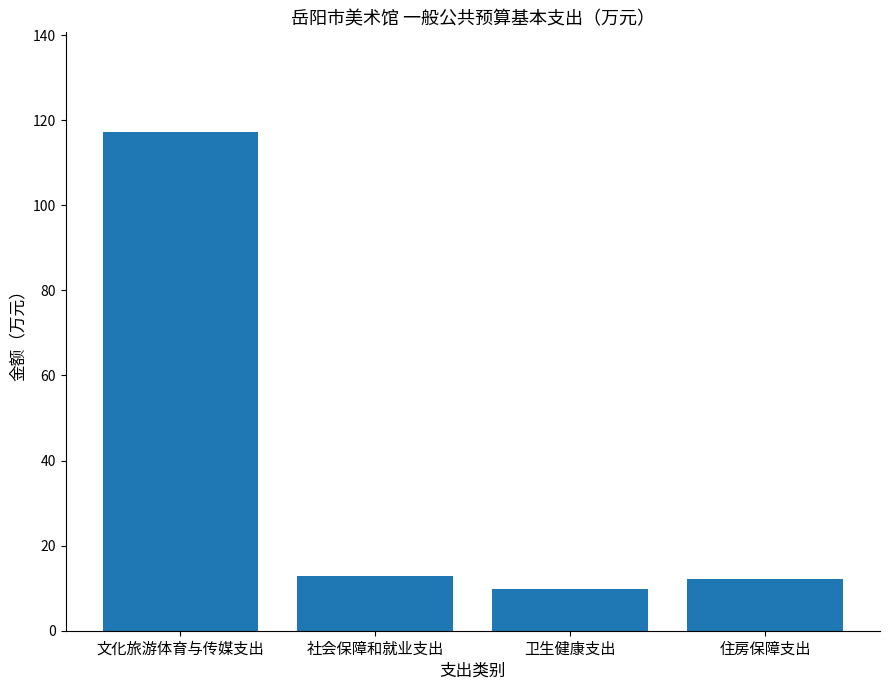

Count the number of categories in the chart.

4